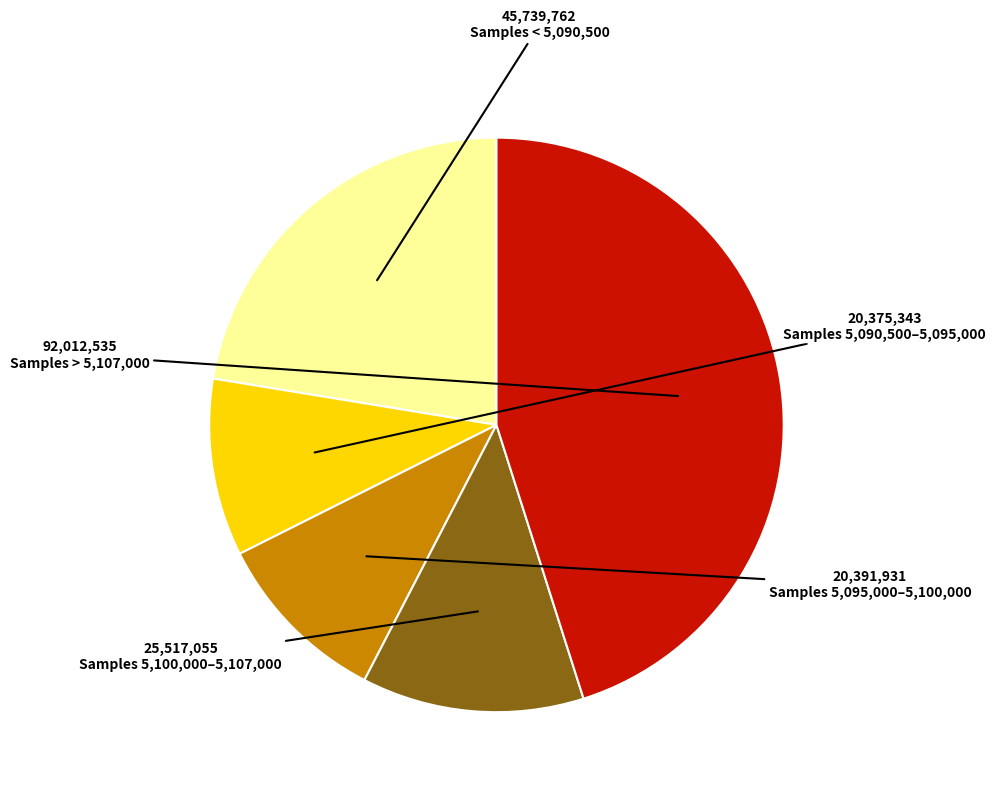

Which category has the biggest portion of the pie?

Samples > 5,107,000